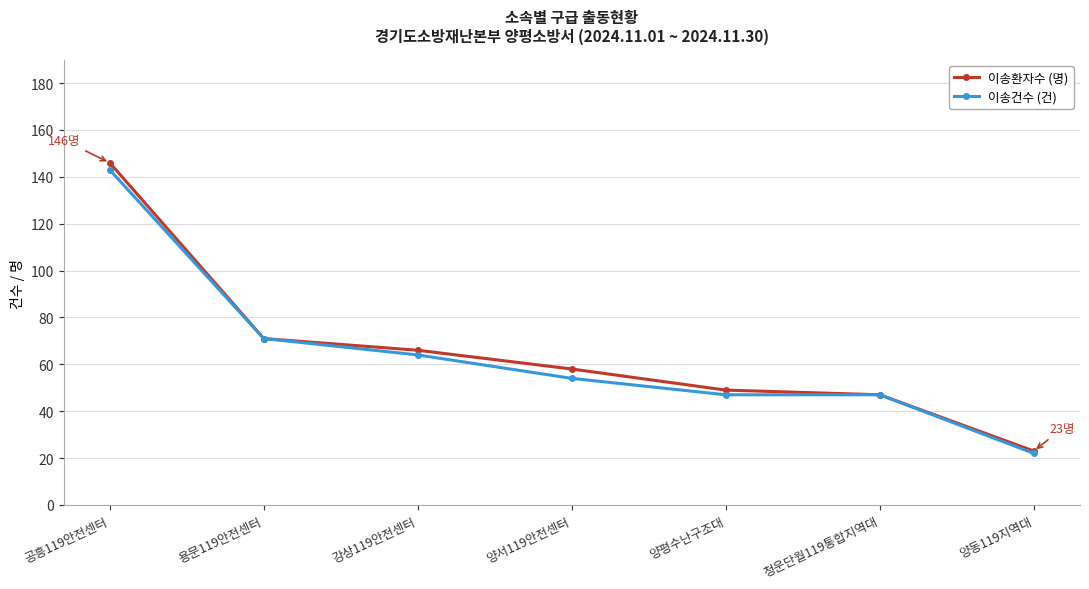

Which category has the lowest value in the 이송건수 (건) series?

양동119지역대